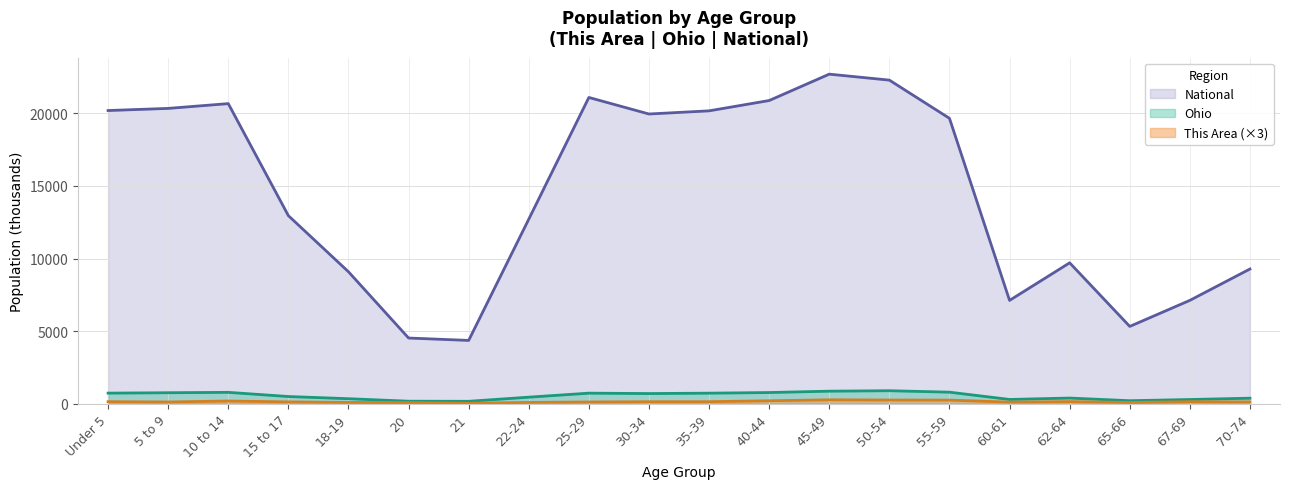

In National, how many points are lower than both neighbors (excluding endpoints)?

4